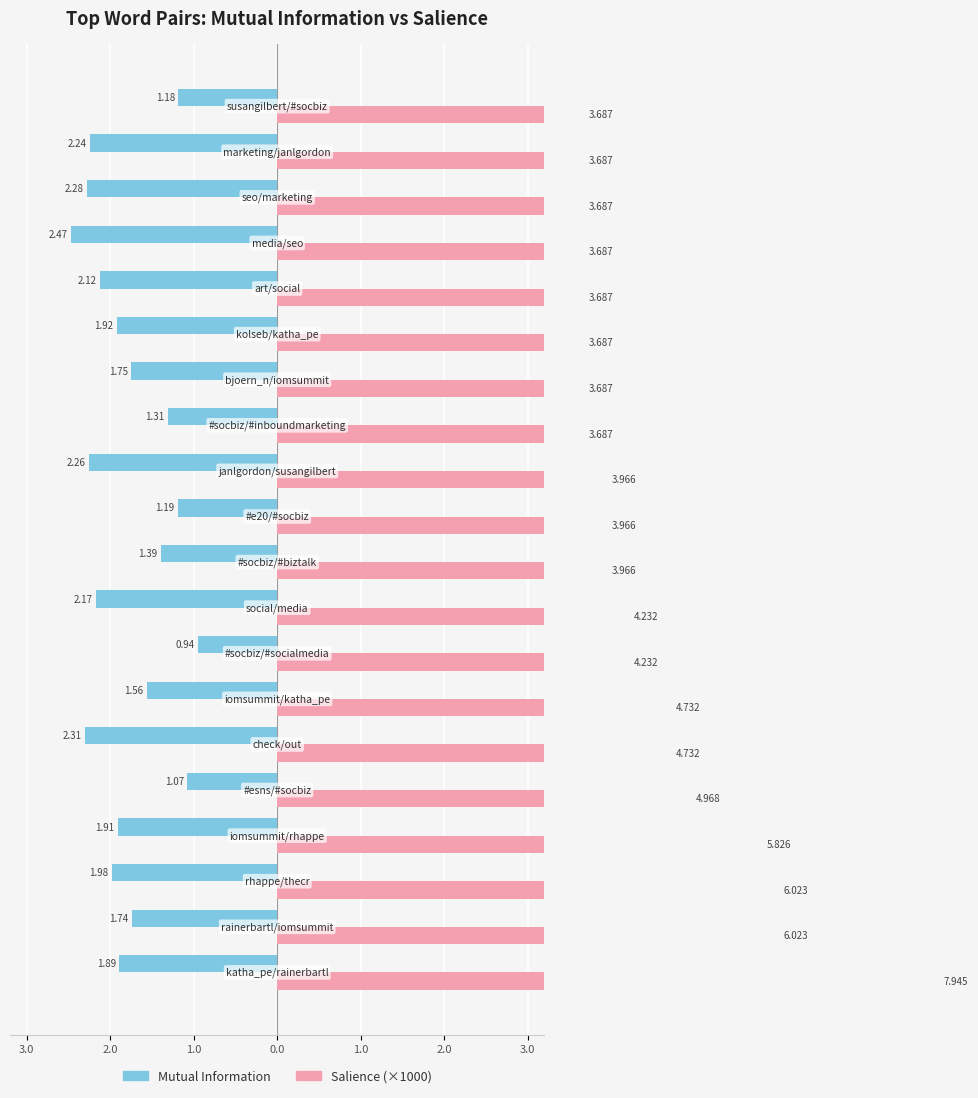

How many bars are there in each group?

2